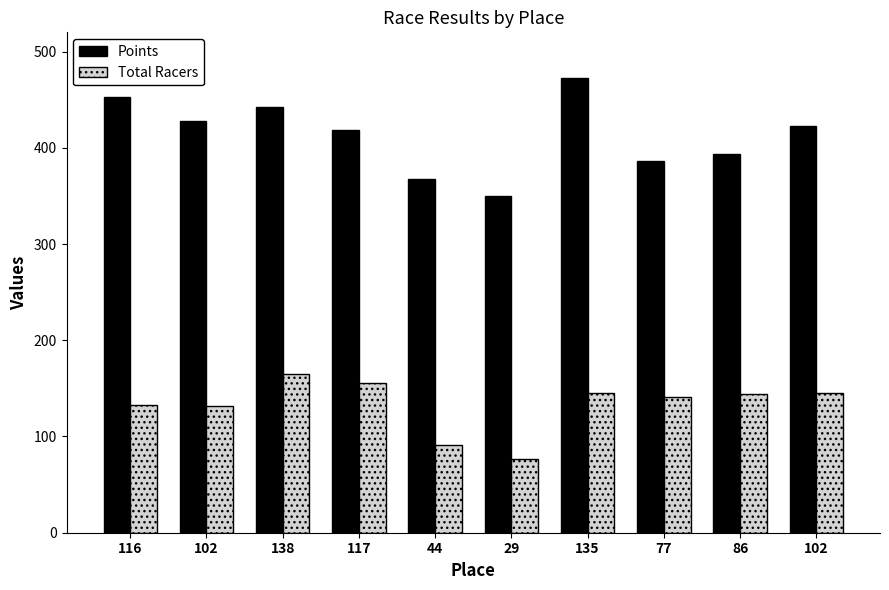

Which series changed the most between 116 and 86?

Points